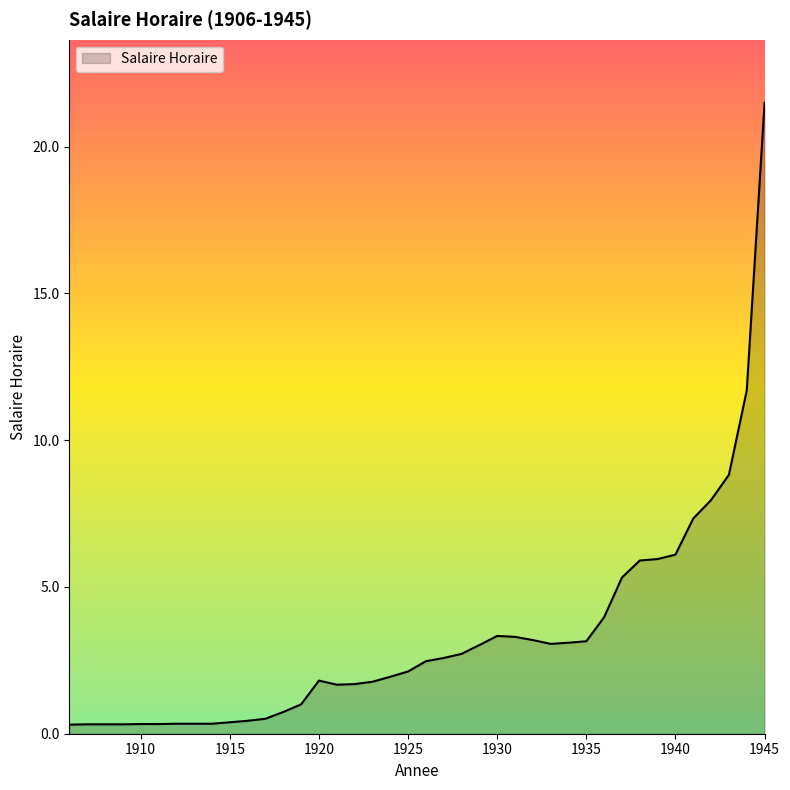

What is the difference between the maximum and minimum values?

21.2